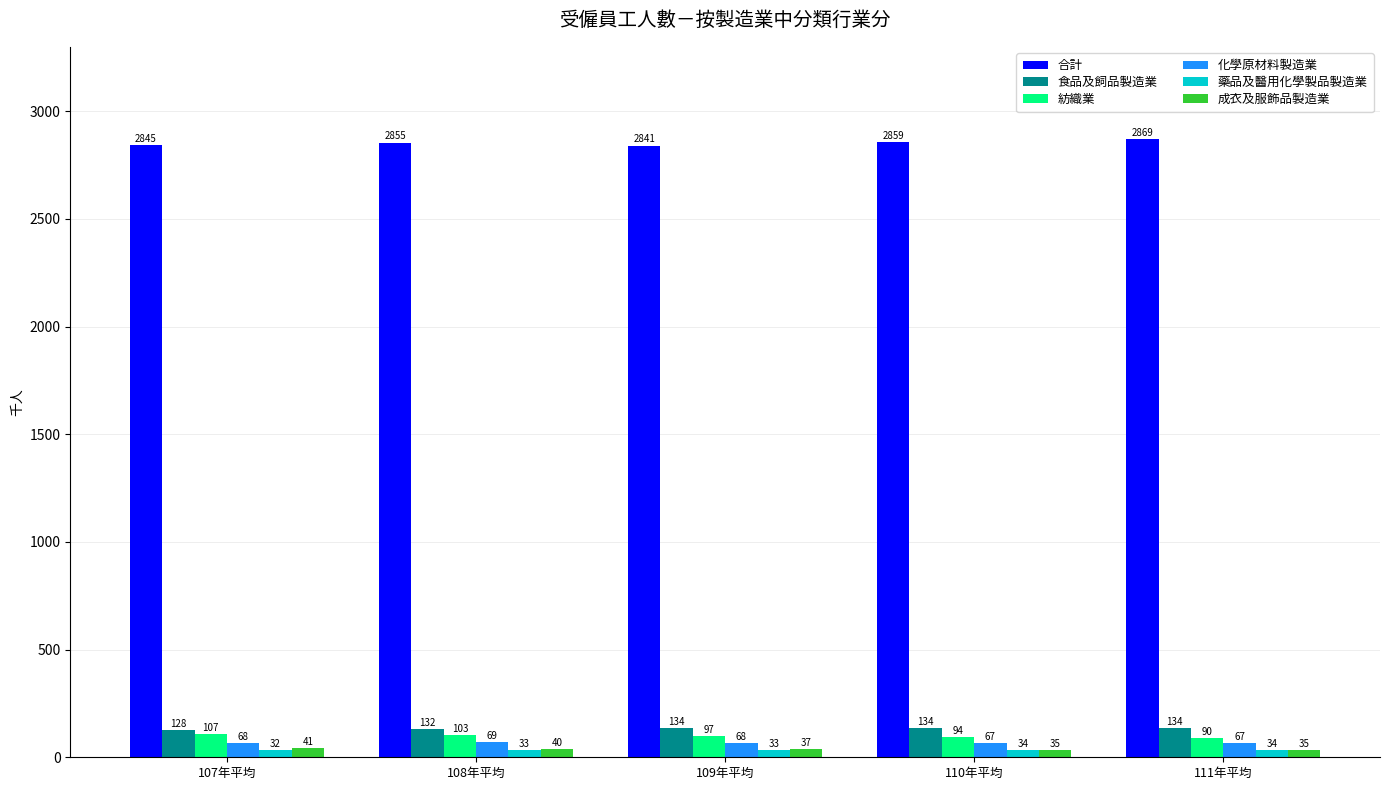

The value of 藥品及醫用化學製品製造業 at 108年平均 is 33. True or false?

True